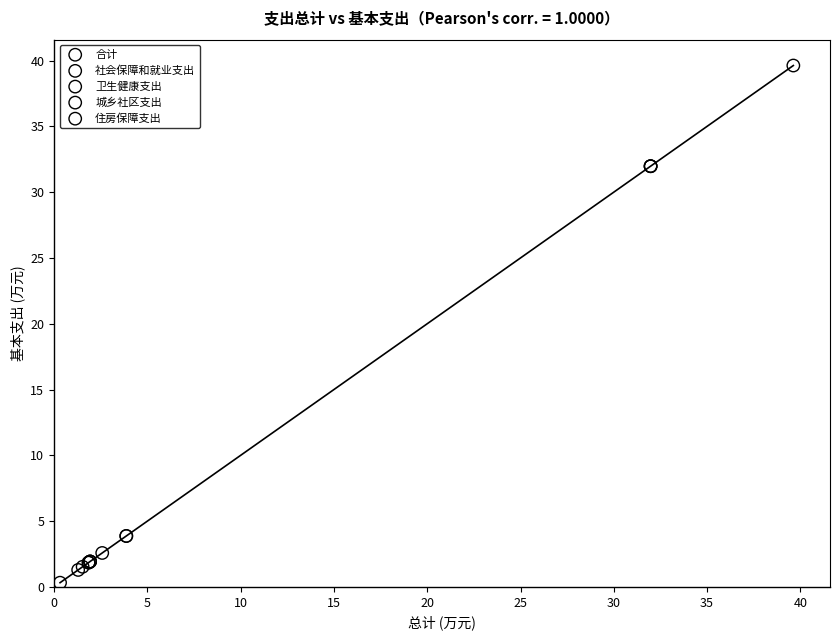

What are all the series names shown in the legend?

合计, 社会保障和就业支出, 卫生健康支出, 城乡社区支出, 住房保障支出